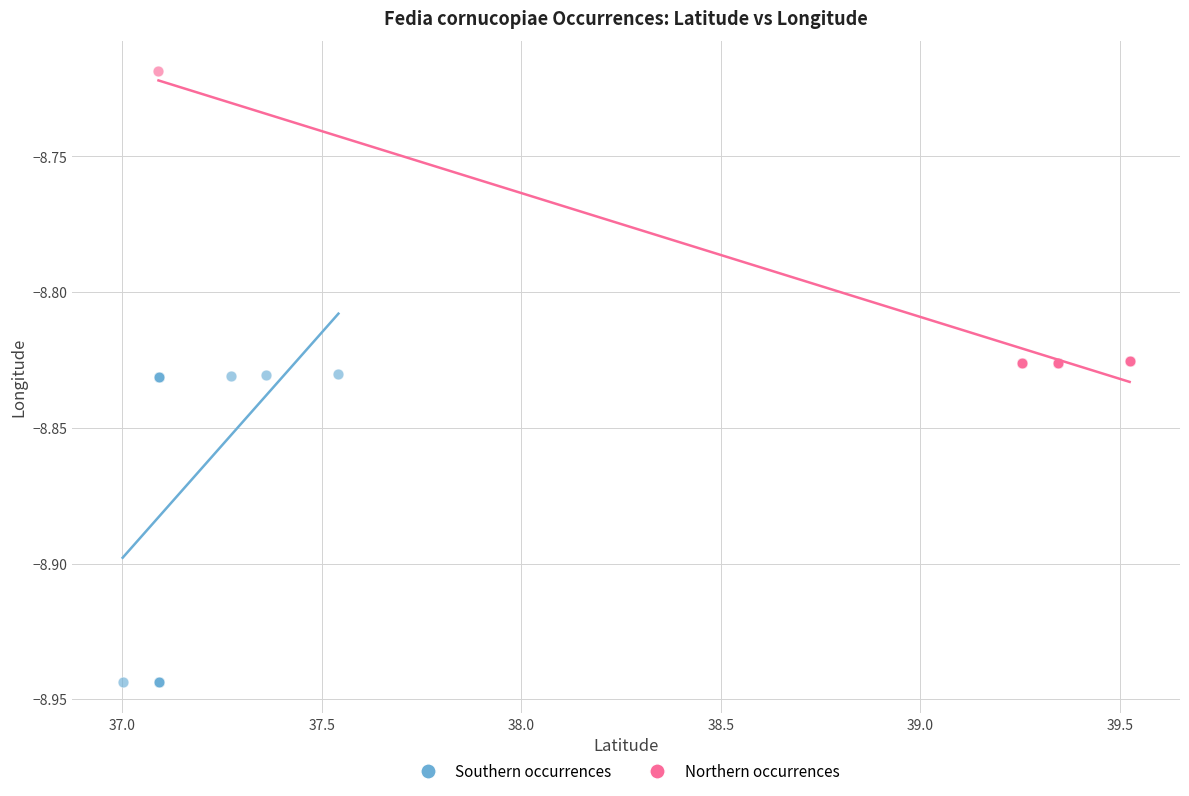

Which series reaches the maximum Y coordinate?

Northern occurrences